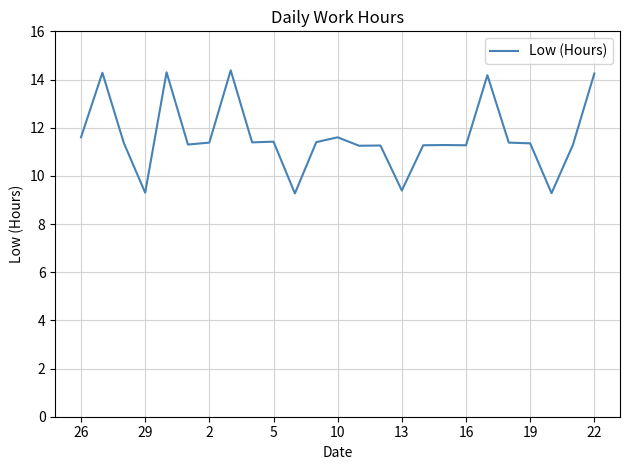

What is the difference between the maximum and minimum values?

5.1